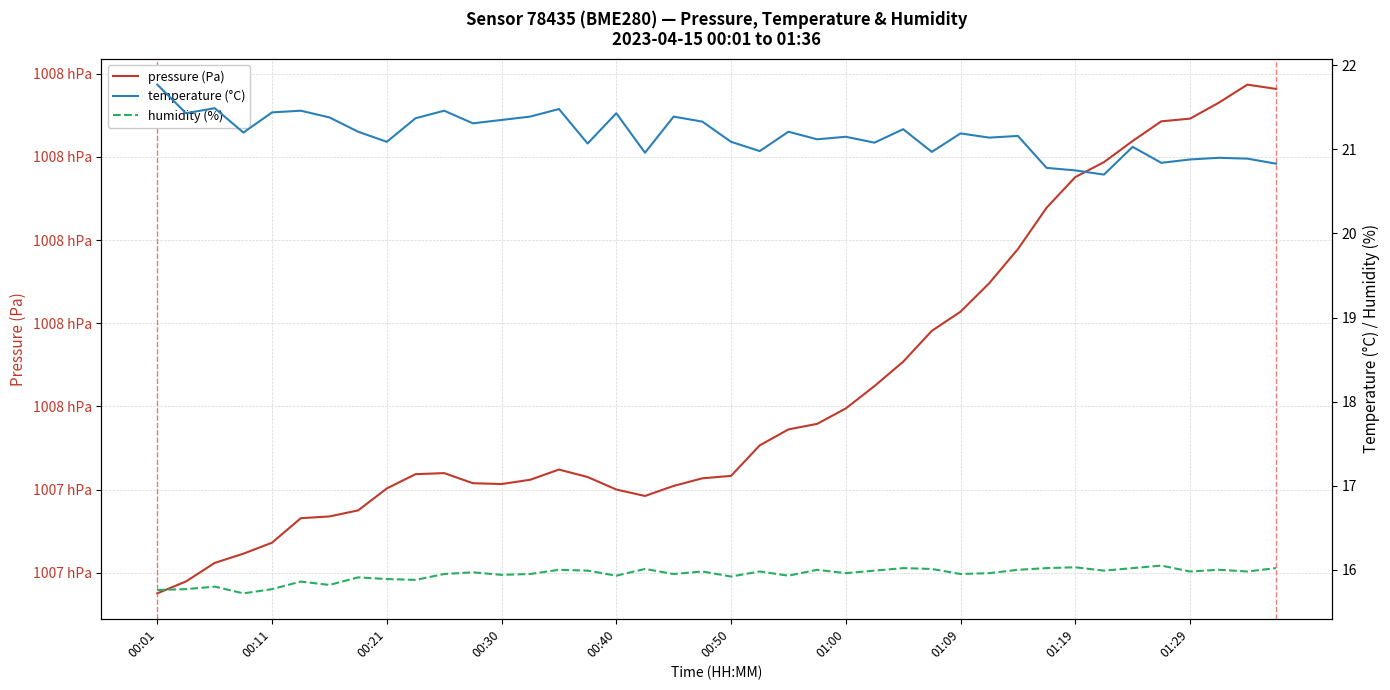

List the series in order of their peak value, lowest first.

humidity (%), temperature (°C), pressure (Pa)